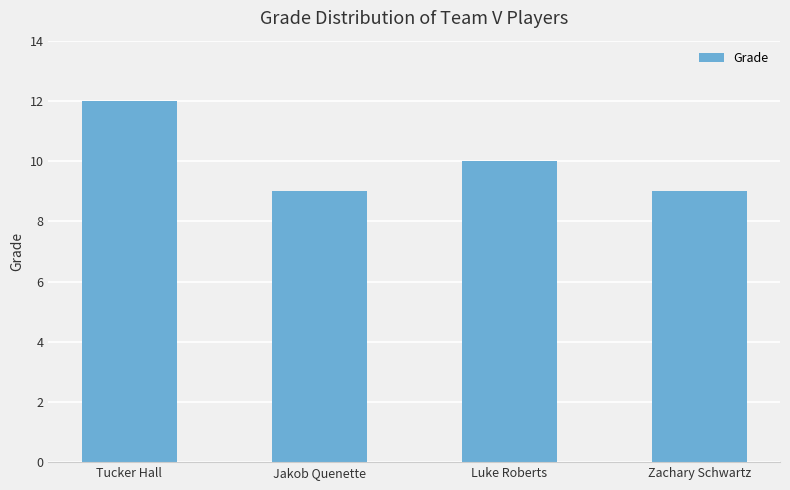

What value does the data have at Jakob Quenette?

9